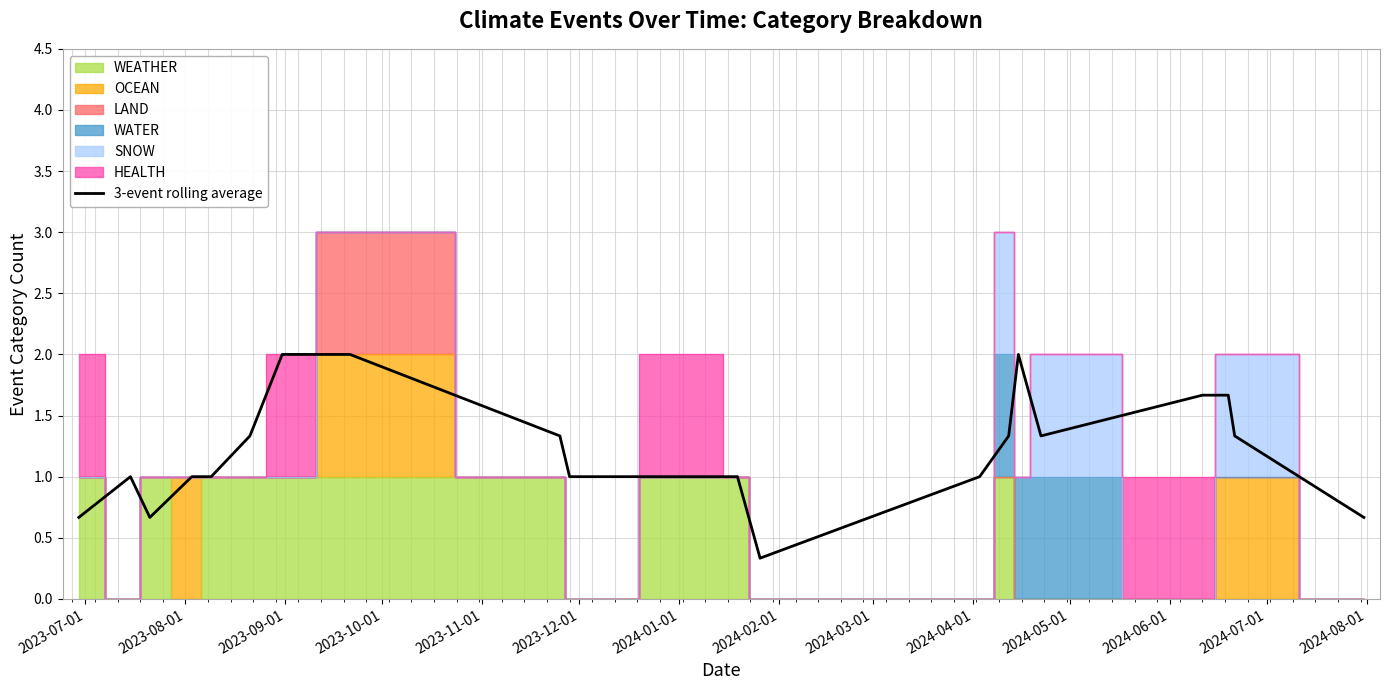

What is the lowest value of the 3-event rolling average series?

0.3